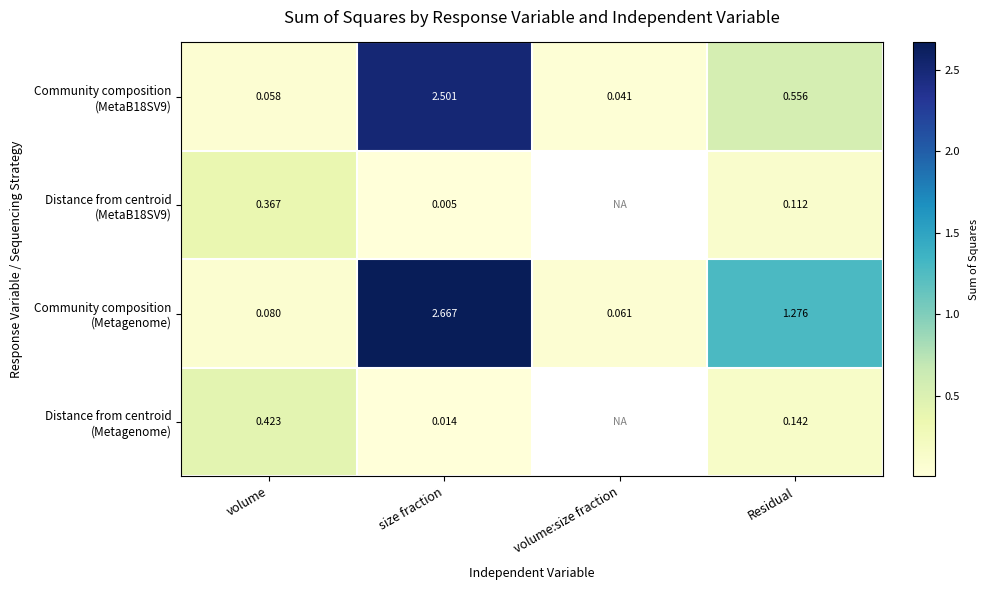

How many values in the Distance from centroid (Metagenome) series exceed 0?

3